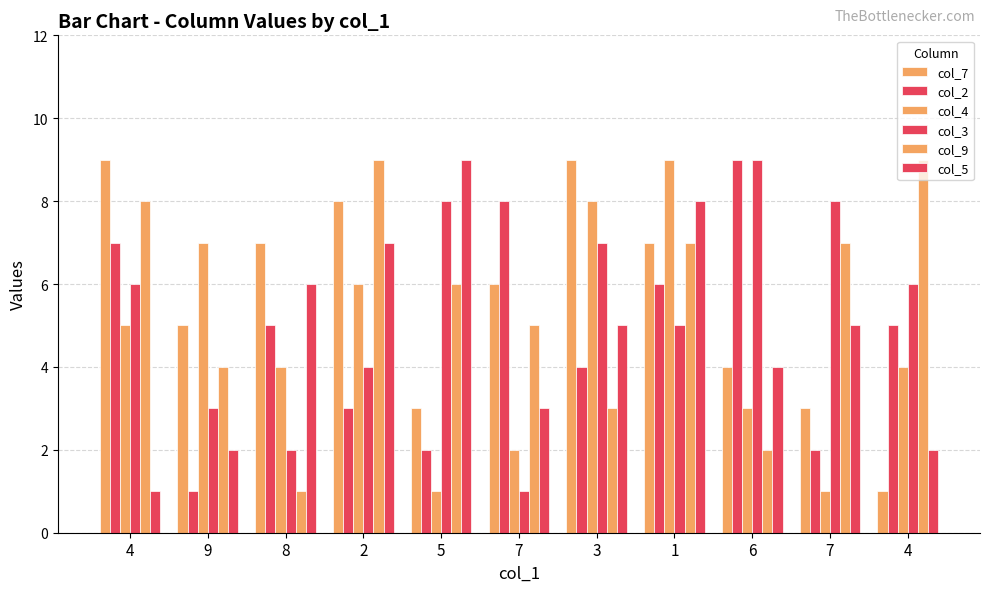

List the labels in order of col_3 value, smallest first.

7, 8, 9, 2, 1, 4, 4, 3, 5, 7, 6